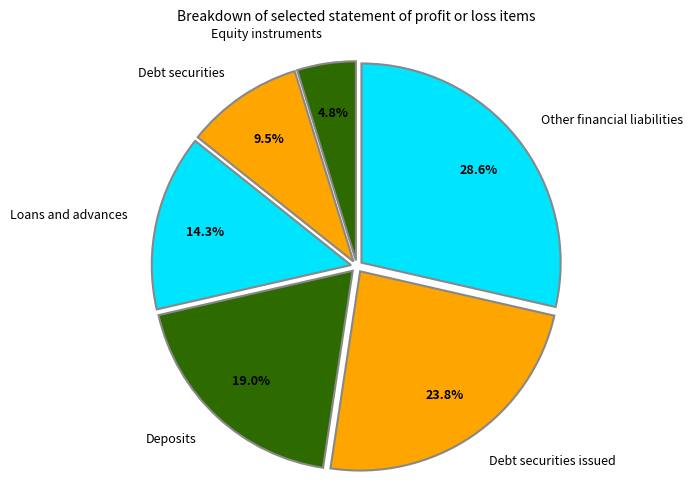

Does Deposits account for over 50% of the chart?

No